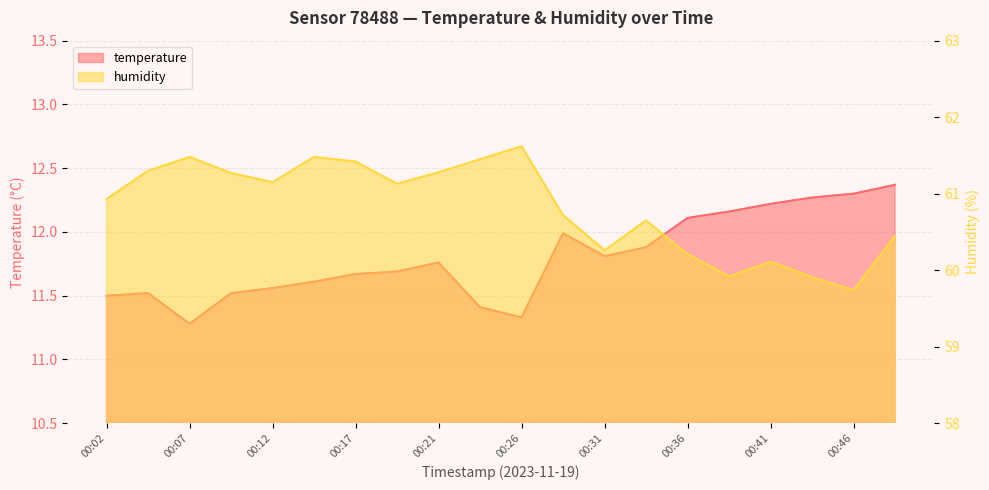

At which category does temperature reach its first local valley?

00:07